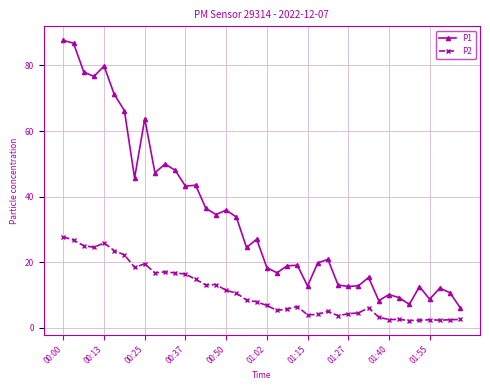

True or false: P1 has more than 1 points higher than both neighbors.

True